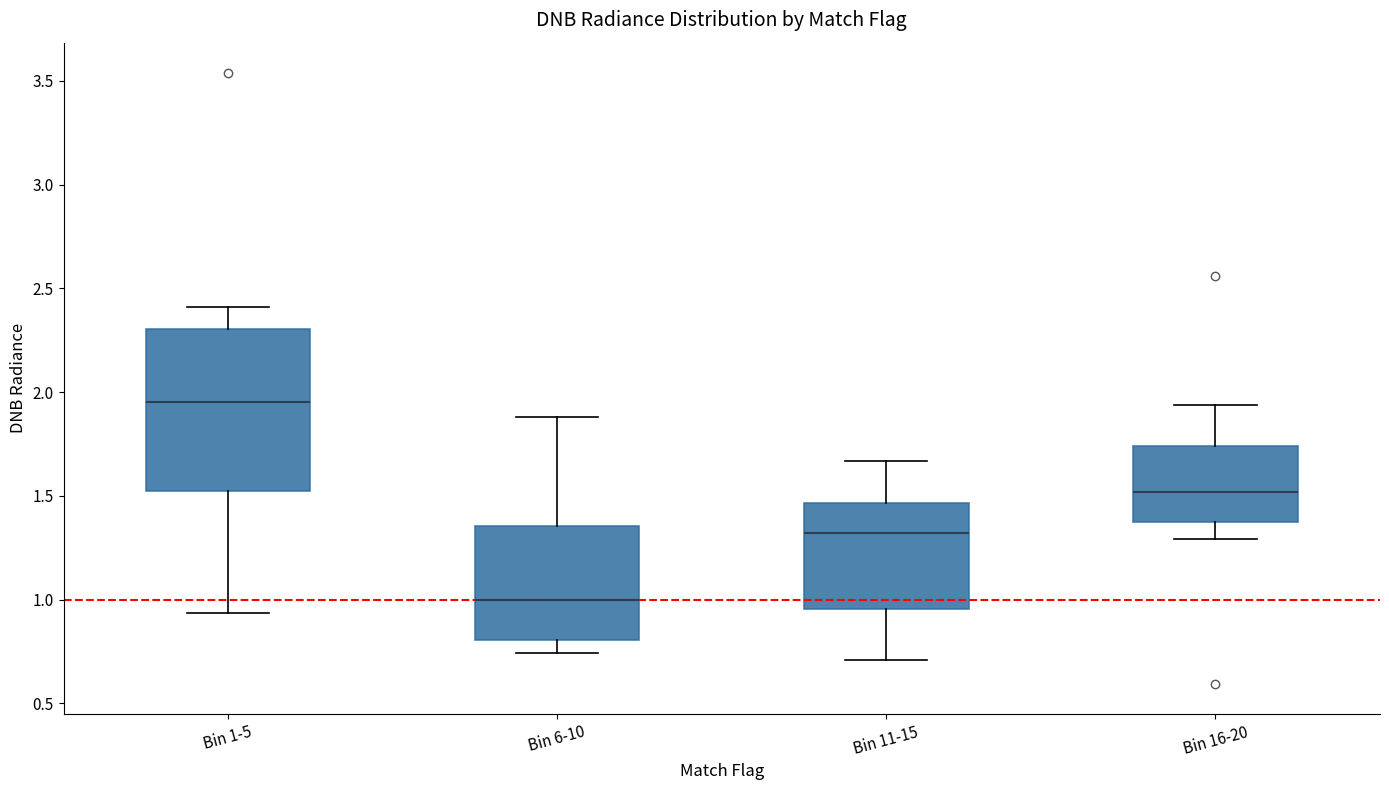

Reading left to right, transcribe this box plot: for each box, give where its median line is, the range the box spans, and where its two whiskers end, as read against the y-axis. The values are not printed on the chart, so give them approximately, as read against the axis.

Bin 1-5: median 1.95, box 1.50 to 2.30, whiskers 0.95 to 2.40
Bin 6-10: median 1.00, box 0.80 to 1.35, whiskers 0.75 to 1.90
Bin 11-15: median 1.30, box 0.95 to 1.45, whiskers 0.70 to 1.65
Bin 16-20: median 1.50, box 1.35 to 1.75, whiskers 1.30 to 1.95